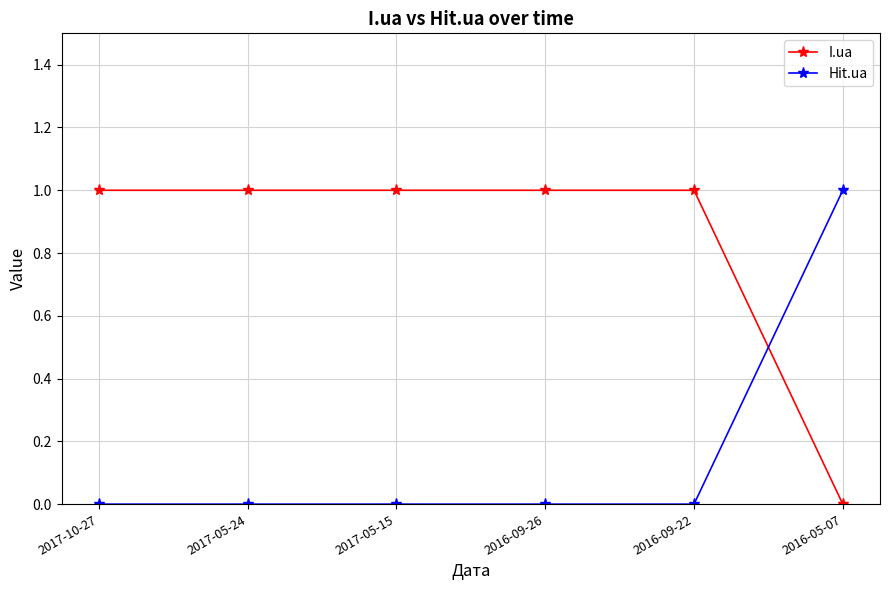

True or false: I.ua and Hit.ua intersect in this chart.

True